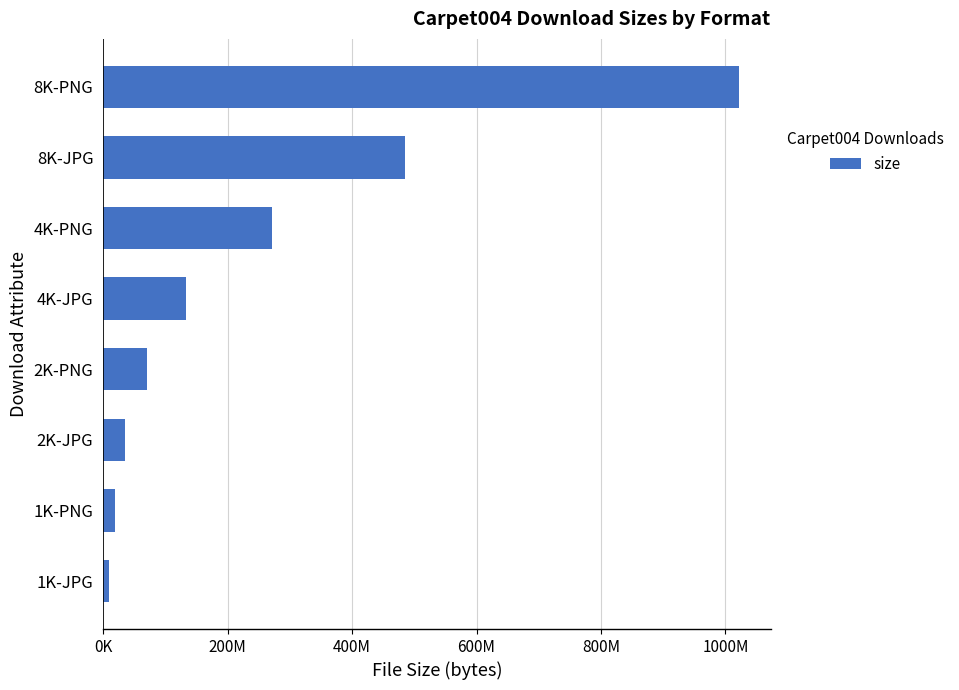

Are the bars horizontal?

Yes